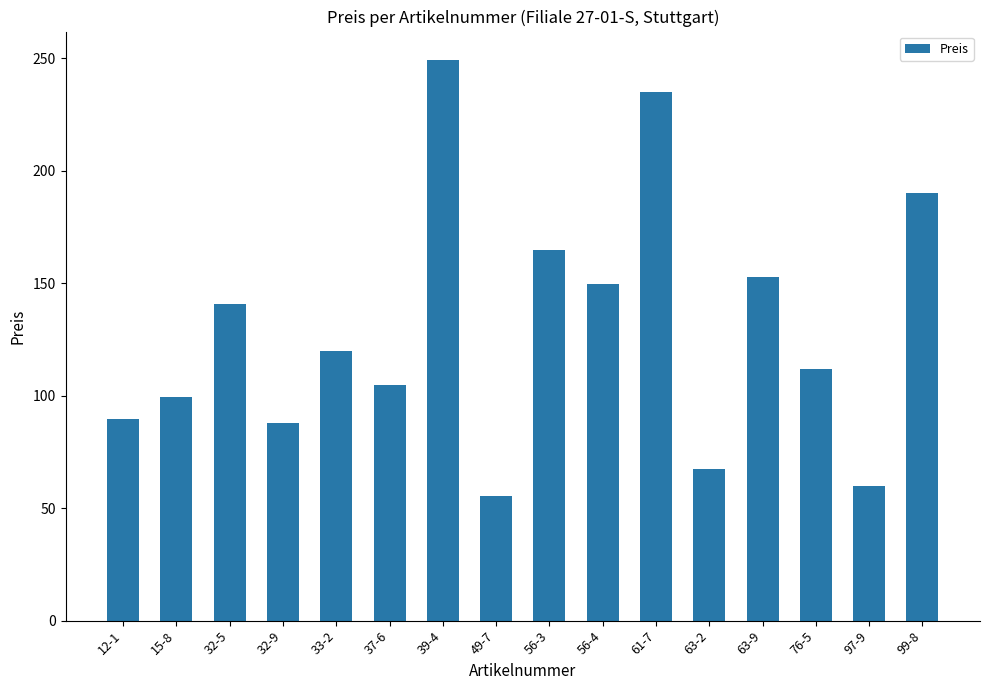

Are the bars horizontal?

No